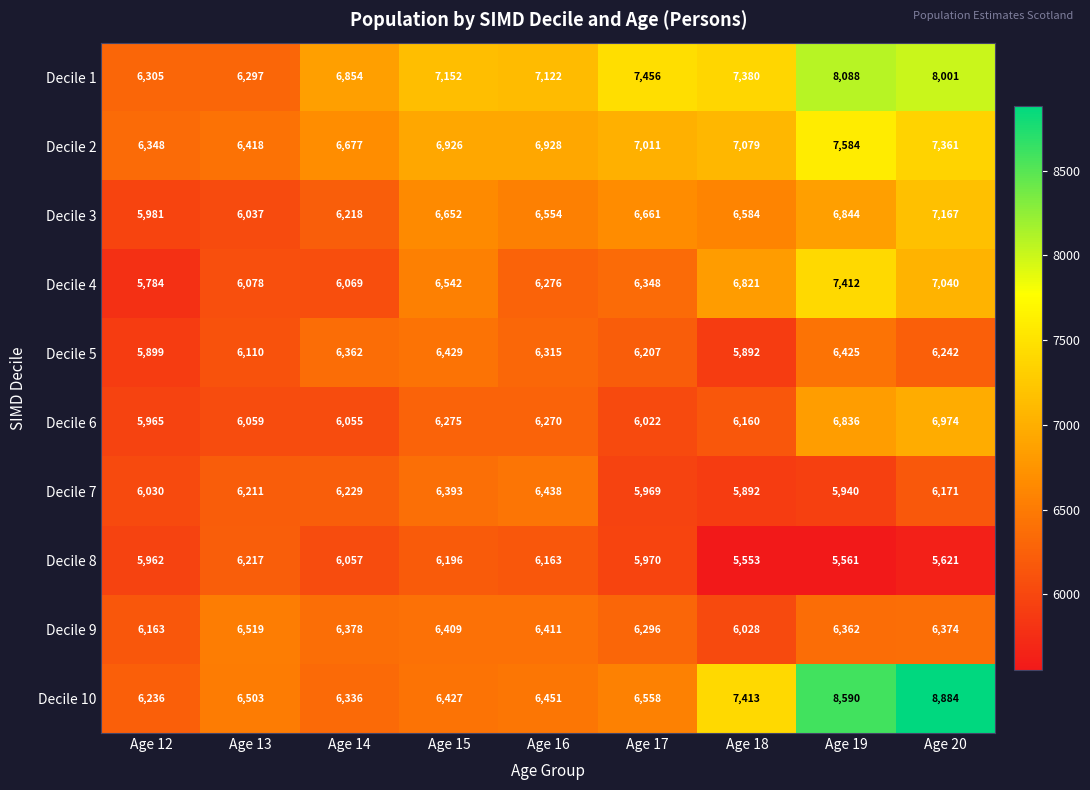

Count the number of categories in the chart.

9